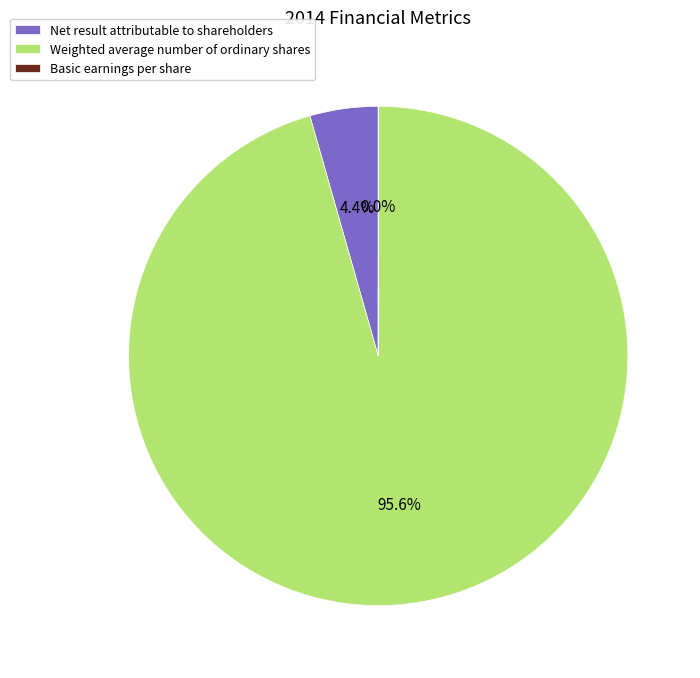

To the nearest percent, what portion does Weighted average number of ordinary shares represent?

96%